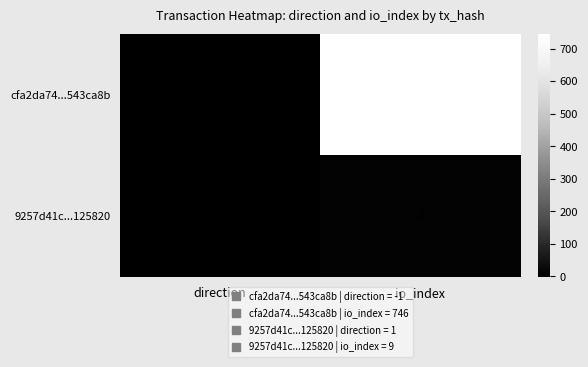

True or false: cfa2da74...543ca8b has a value of 241 at io_index.

False